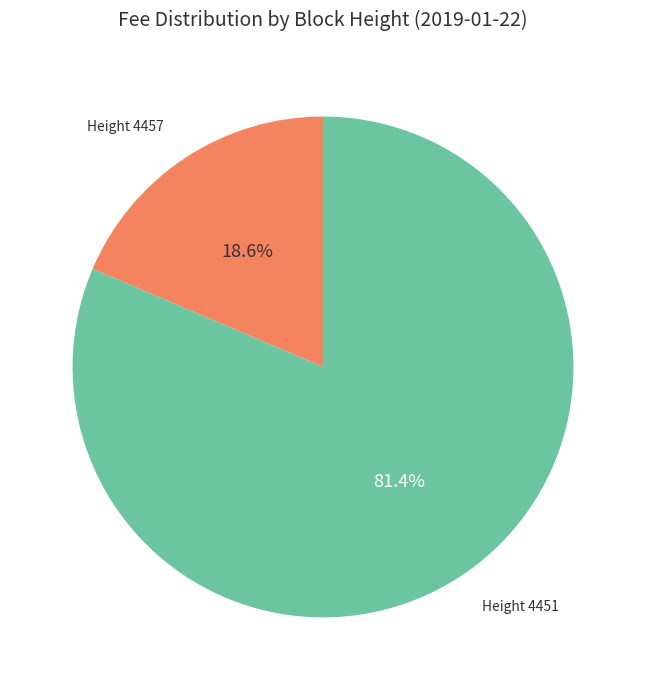

Is there any slice that represents more than half of the pie?

Yes